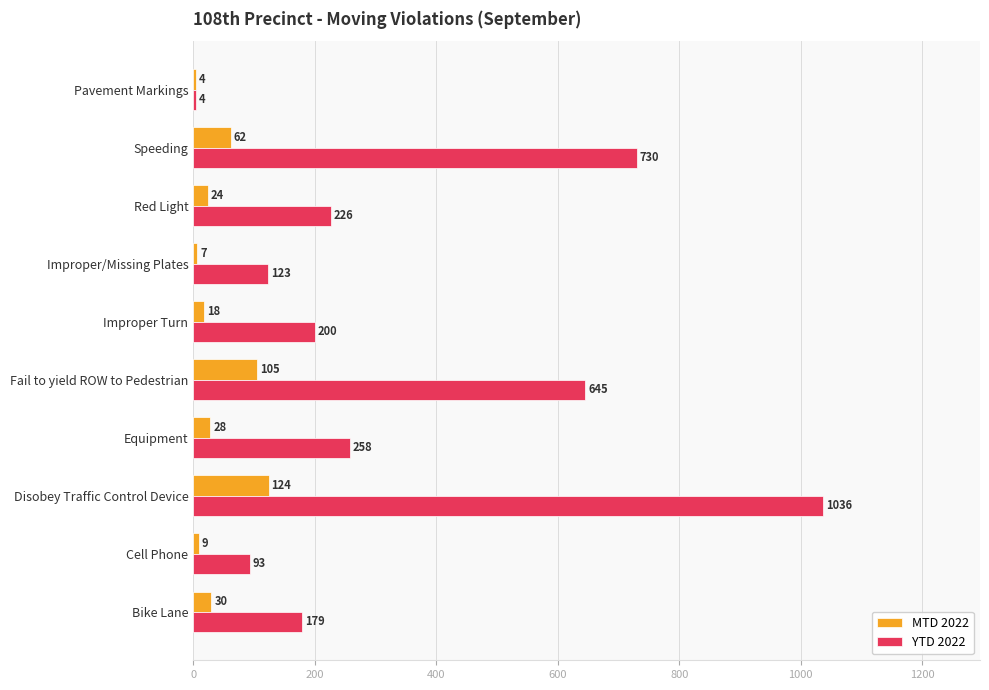

What are all the series names shown in the legend?

MTD 2022, YTD 2022